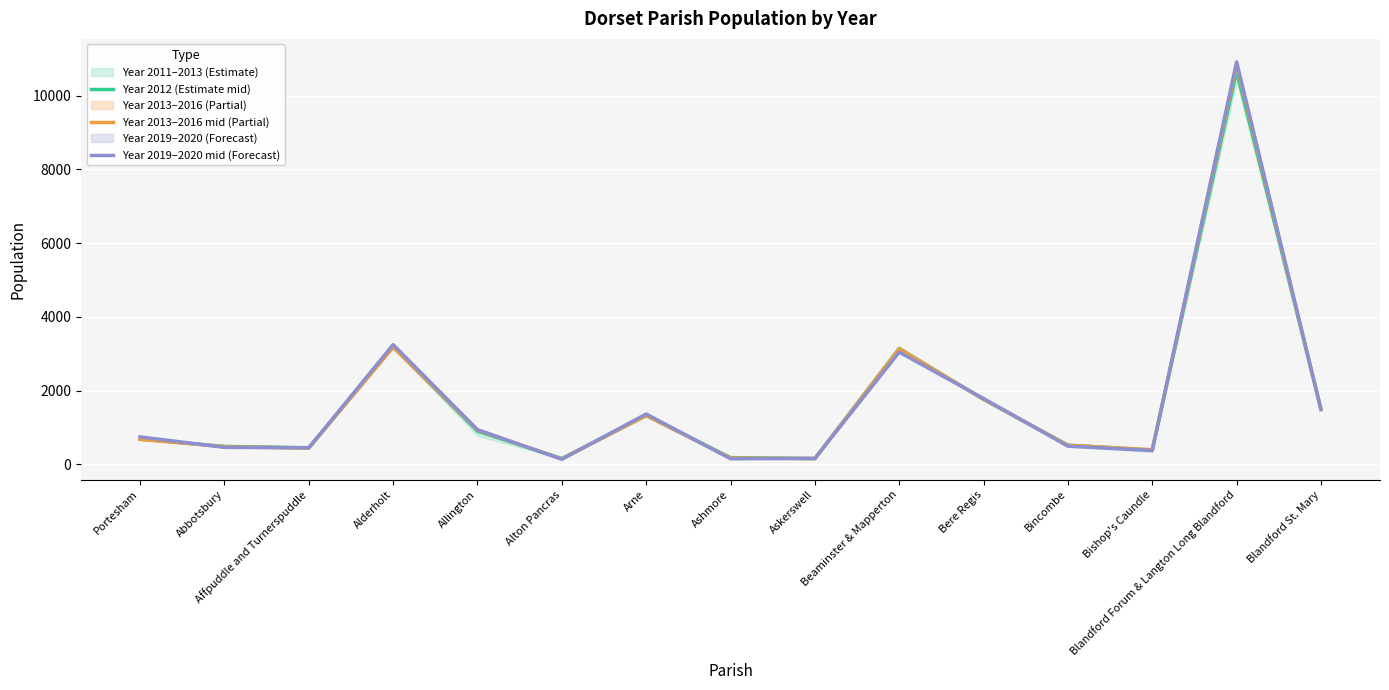

After their last crossing, which series has the higher values: Year 2019–2020 mid (Forecast) or Year 2013–2016 mid (Partial)?

Year 2013–2016 mid (Partial)